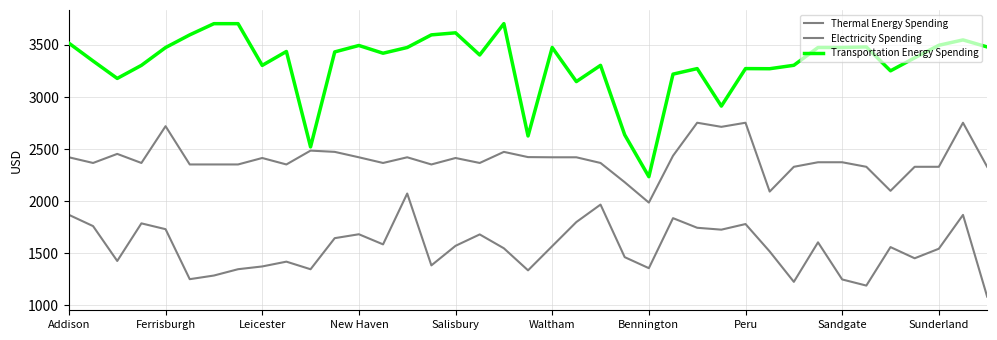

Does the chart display data point markers on the line(s)?

No